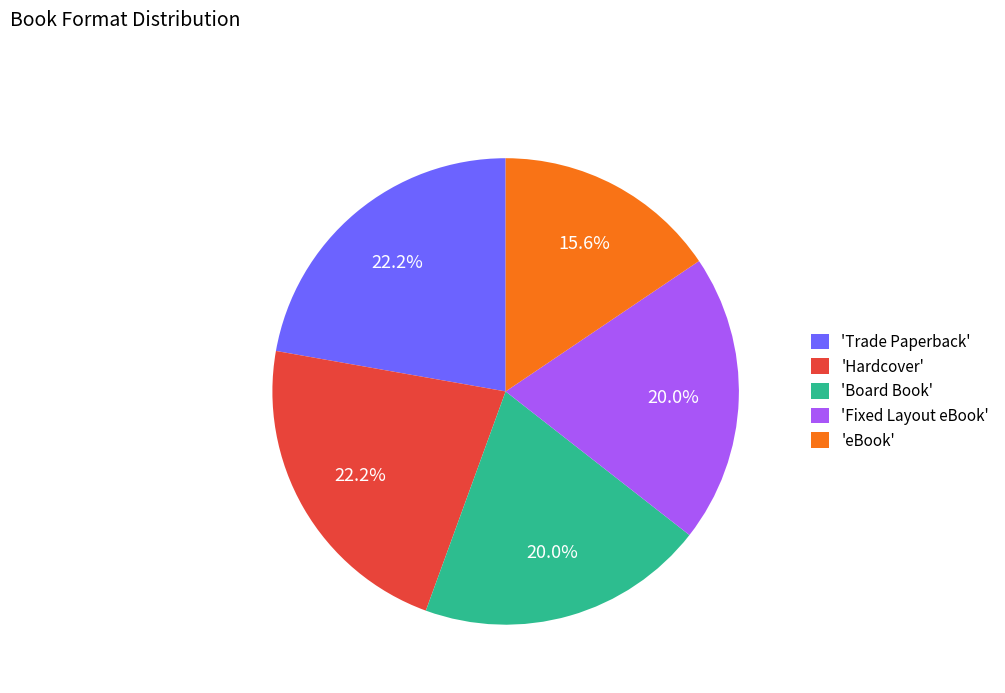

Is there a majority slice in this chart?

No